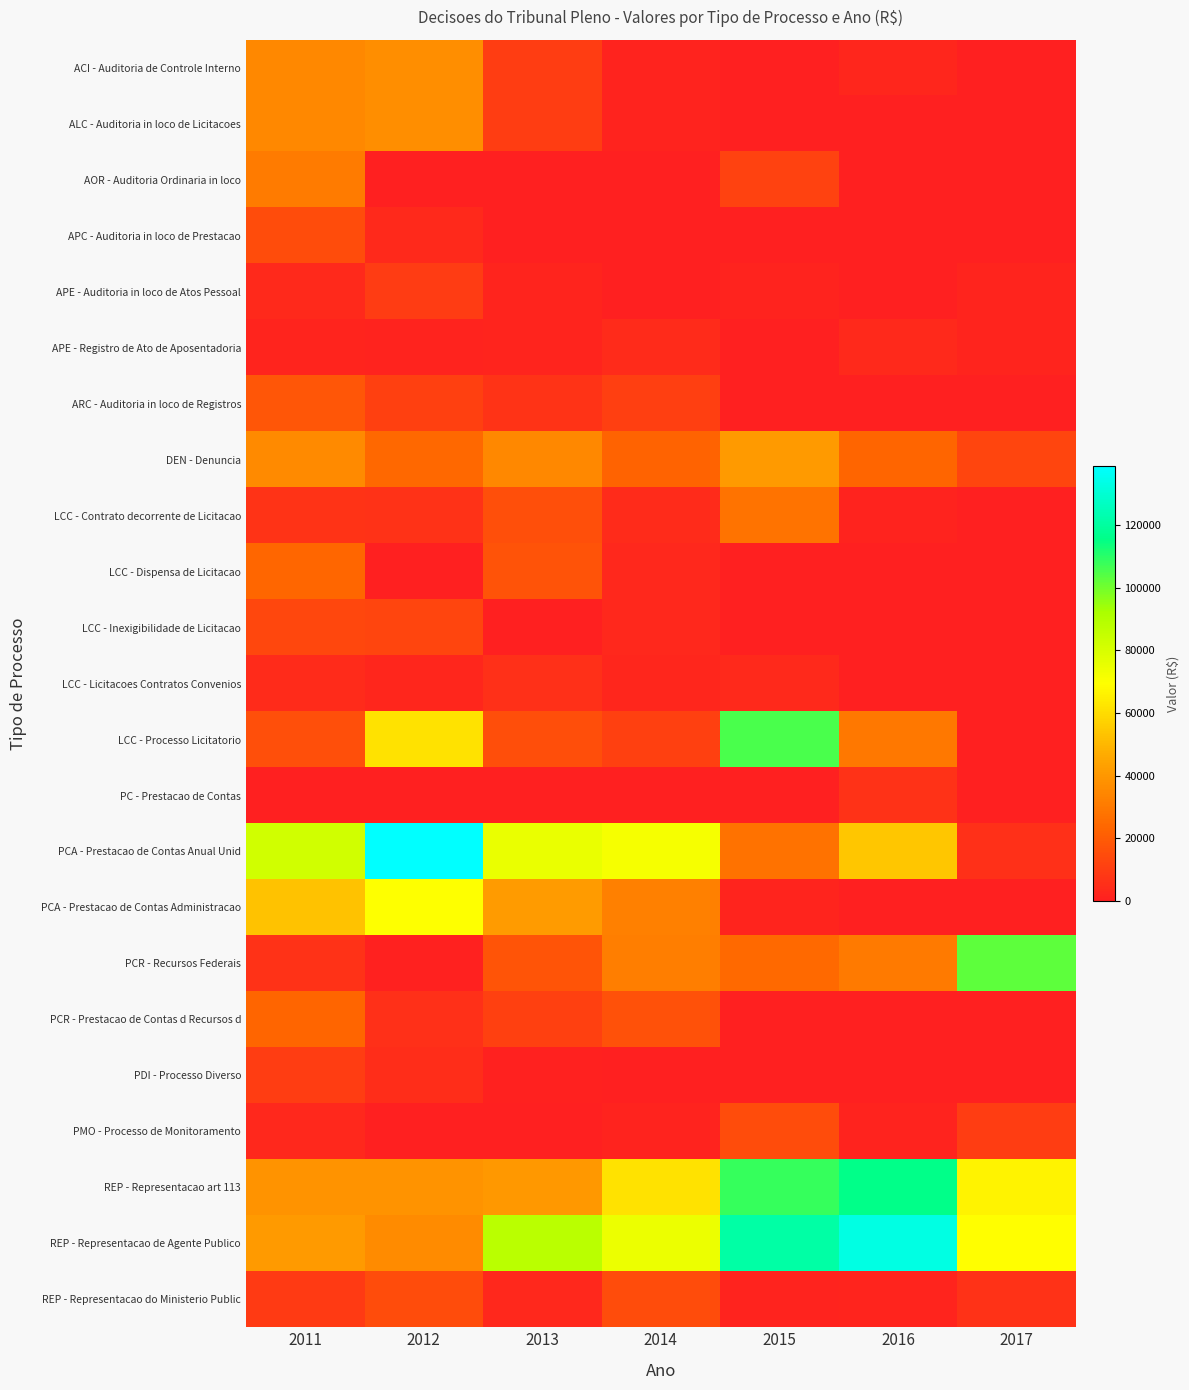

Rank the series by their maximum value, from lowest to highest.

APE - Registro de Ato de Aposentadoria, LCC - Licitacoes Contratos Convenios, PC - Prestacao de Contas, APE - Auditoria in loco de Atos Pessoal, PDI - Processo Diverso, LCC - Inexigibilidade de Licitacao, PMO - Processo de Monitoramento, REP - Representacao do Ministerio Public, APC - Auditoria in loco de Prestacao, ARC - Auditoria in loco de Registros, PCR - Prestacao de Contas d Recursos d, LCC - Dispensa de Licitacao, LCC - Contrato decorrente de Licitacao, AOR - Auditoria Ordinaria in loco, ACI - Auditoria de Controle Interno, ALC - Auditoria in loco de Licitacoes, DEN - Denuncia, PCA - Prestacao de Contas Administracao, PCR - Recursos Federais, LCC - Processo Licitatorio, REP - Representacao art 113, REP - Representacao de Agente Publico, PCA - Prestacao de Contas Anual Unid